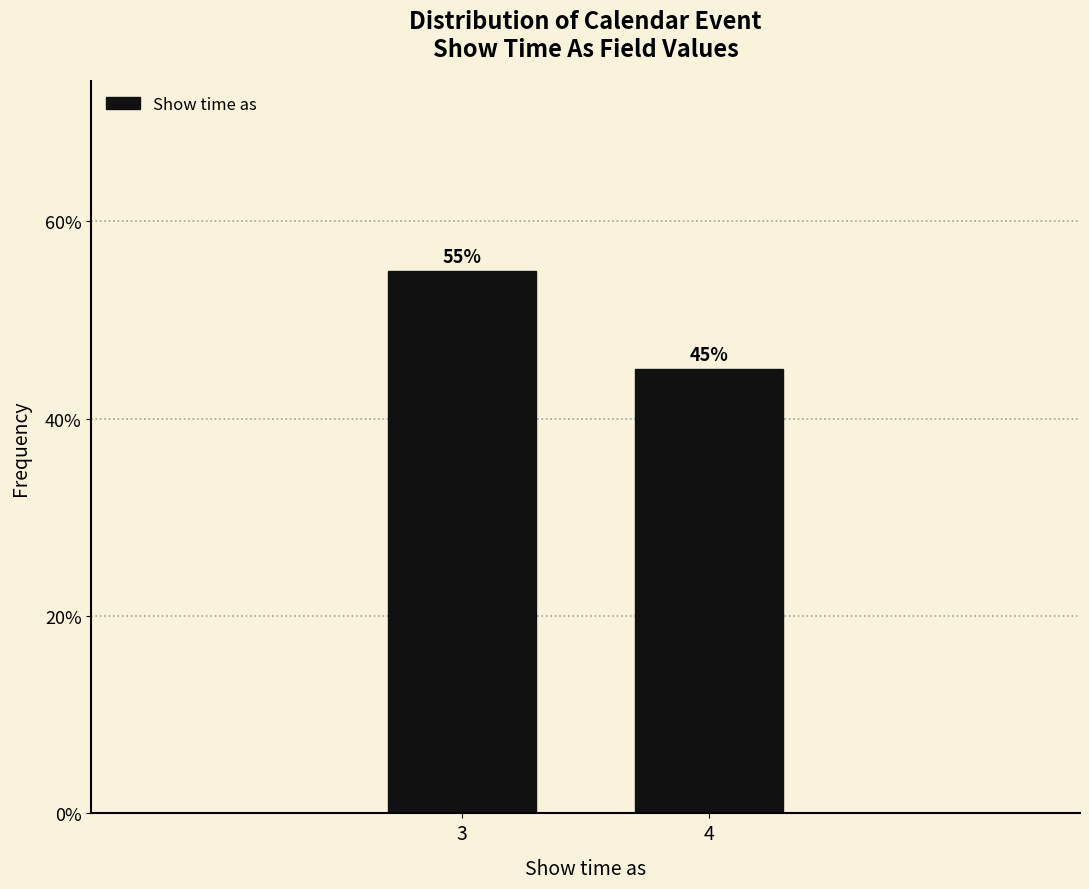

Reading left to right, transcribe all the data shown in this chart.

3=55.0	4=45.0